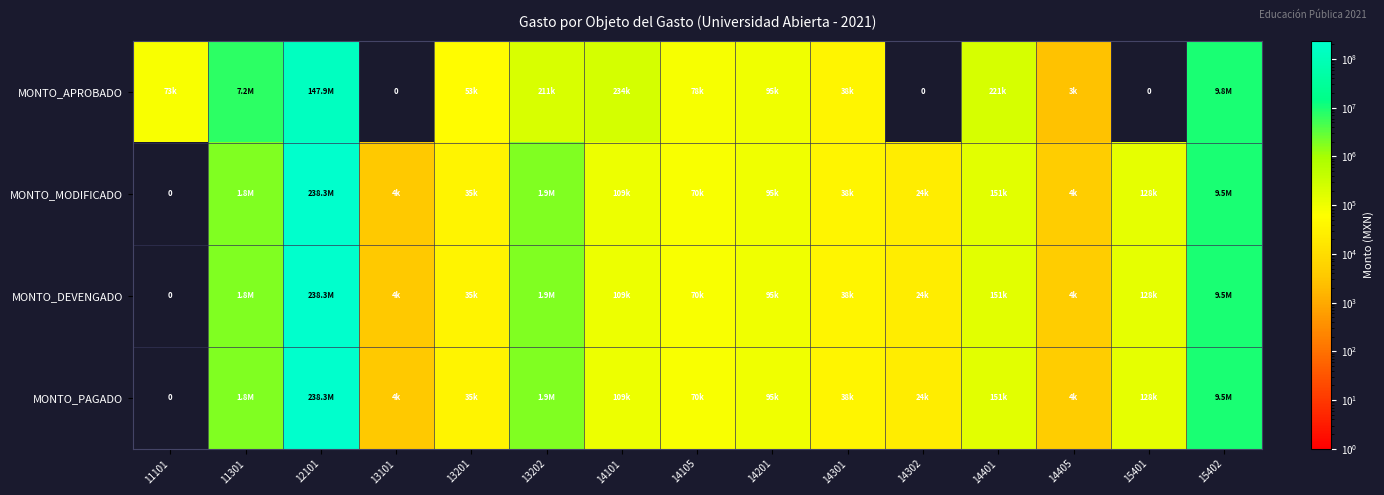

Is the value of MONTO_MODIFICADO at 13201 greater than the value of MONTO_DEVENGADO at 13202?

No